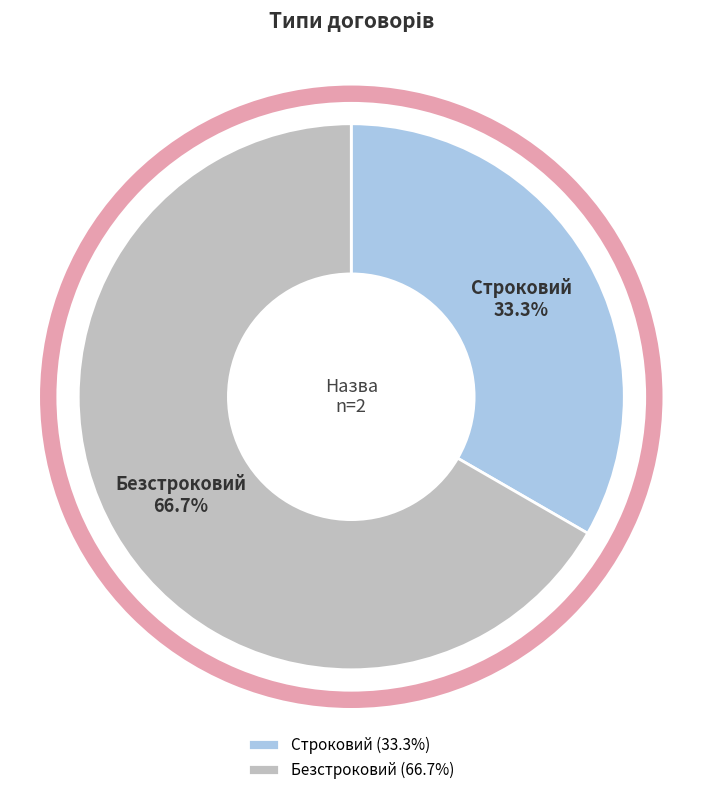

True or false: Строковий accounts for 33% of the total.

True